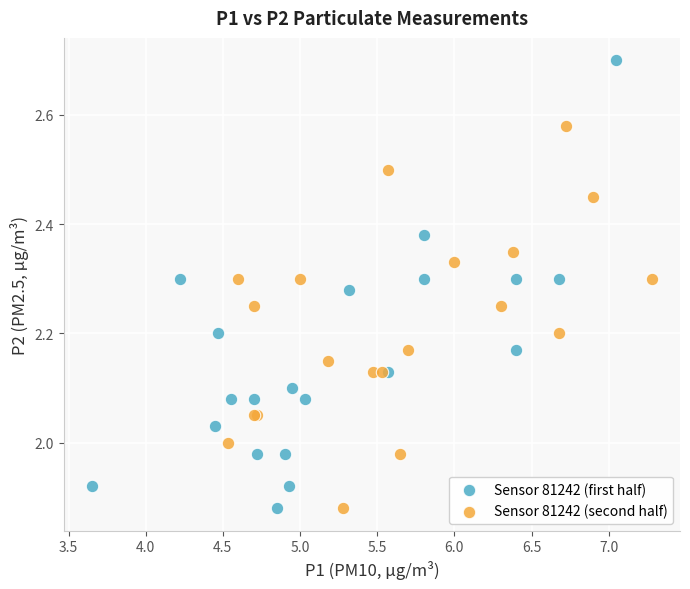

Which series reaches the maximum Y coordinate?

Sensor 81242 (first half)